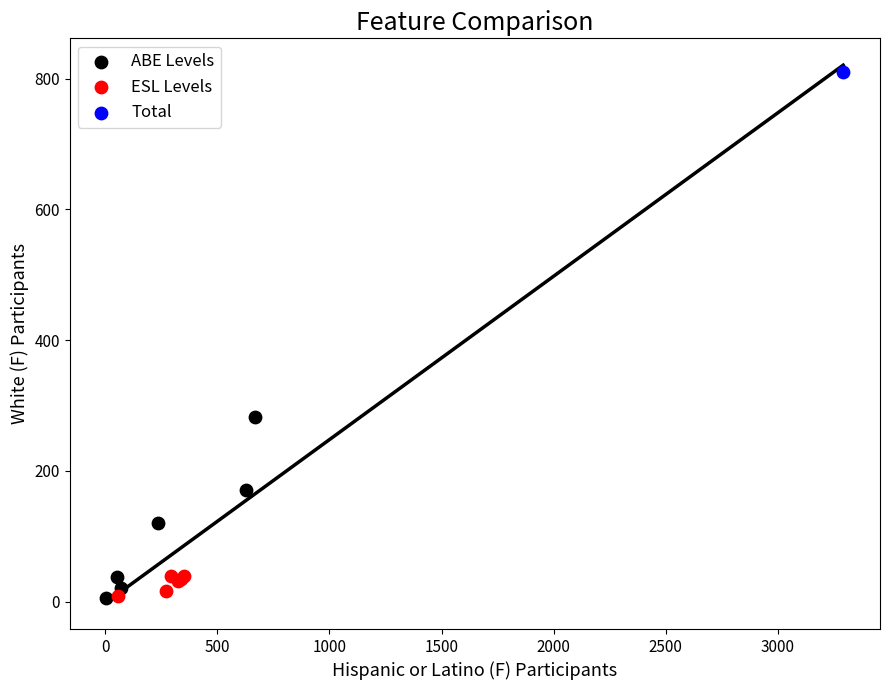

What are all the series names shown in the legend?

ABE Levels, ESL Levels, Total